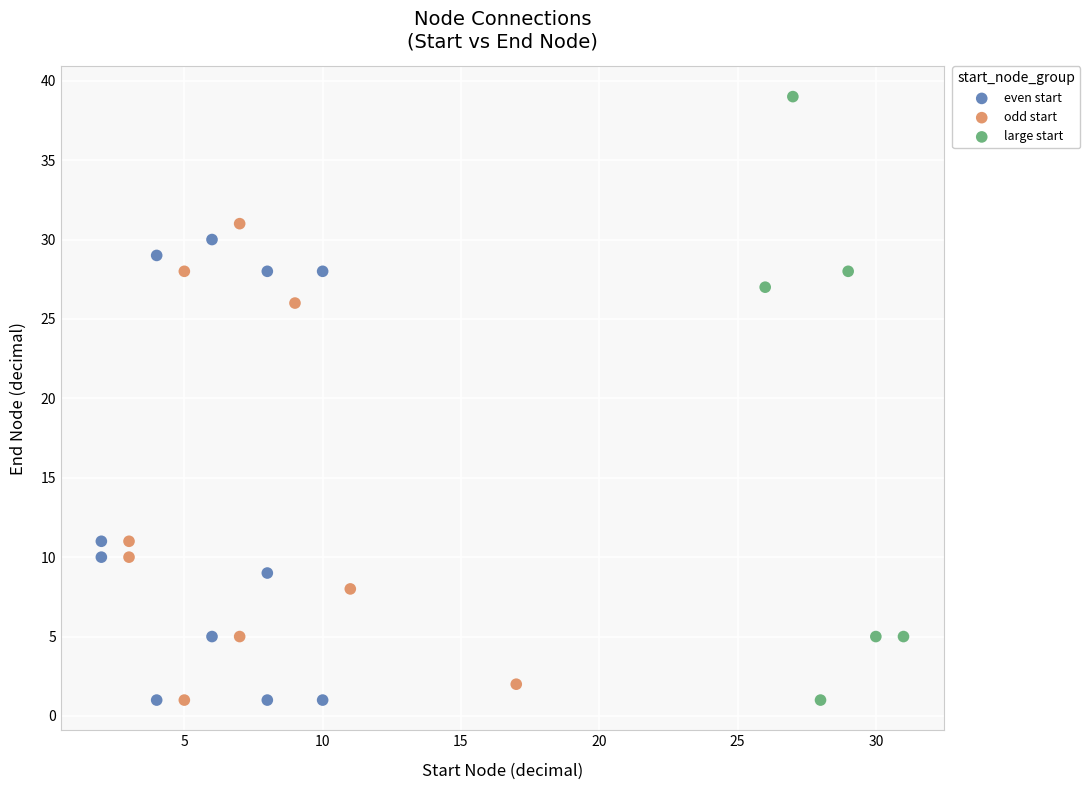

Which series has the largest Y range (max minus min)?

large start